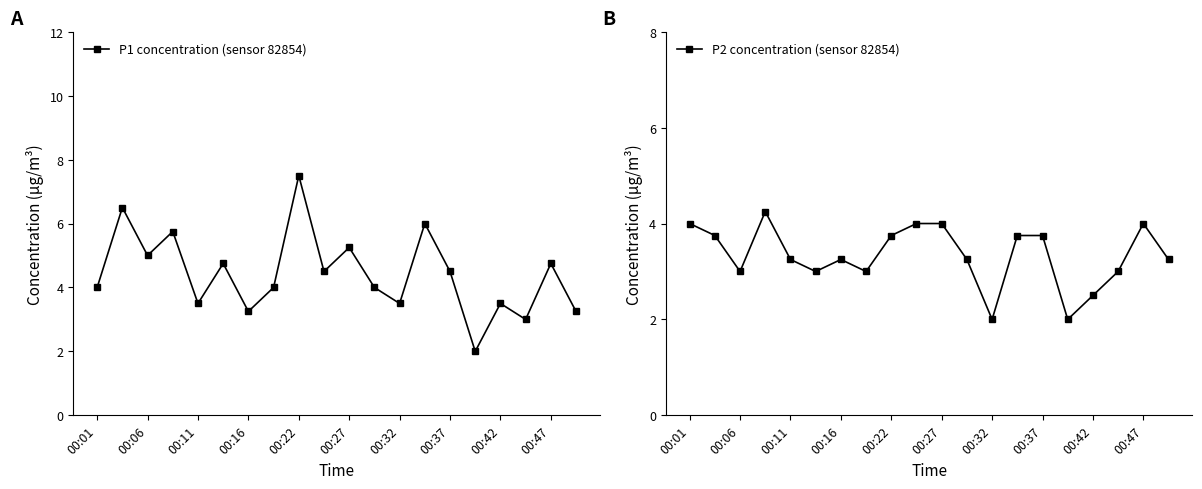

True or false: P1 concentration (sensor 82854) has more than 1 points higher than both neighbors.

True